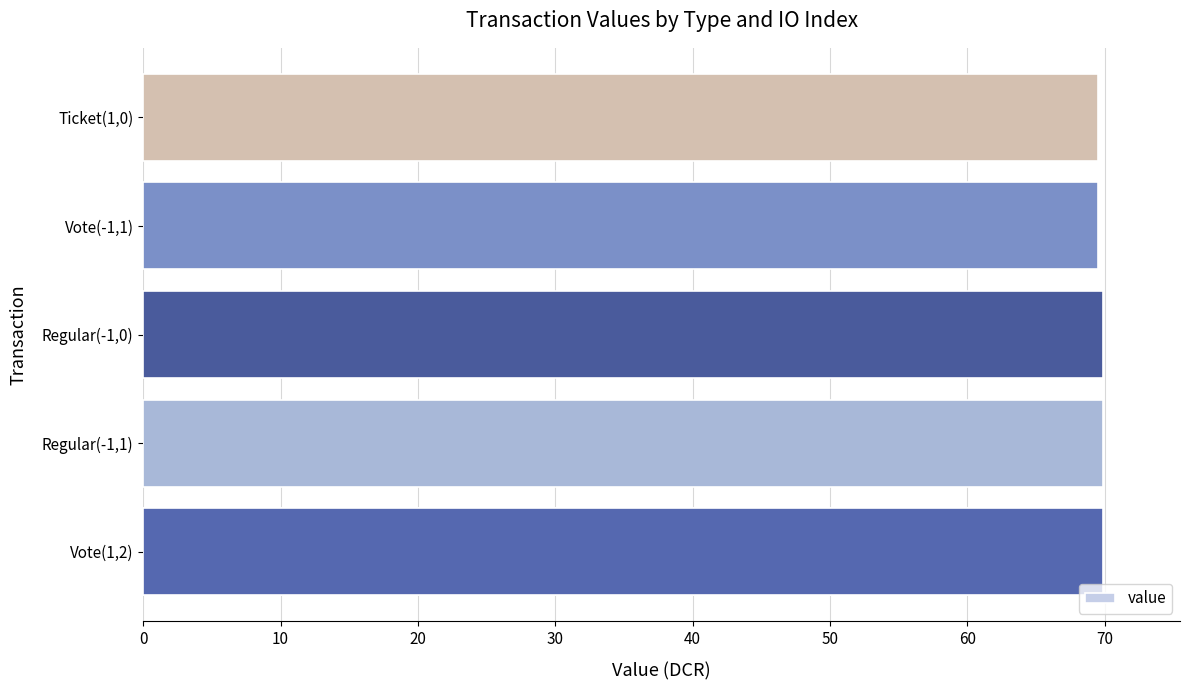

What is the minimum value shown in the chart?

69.5